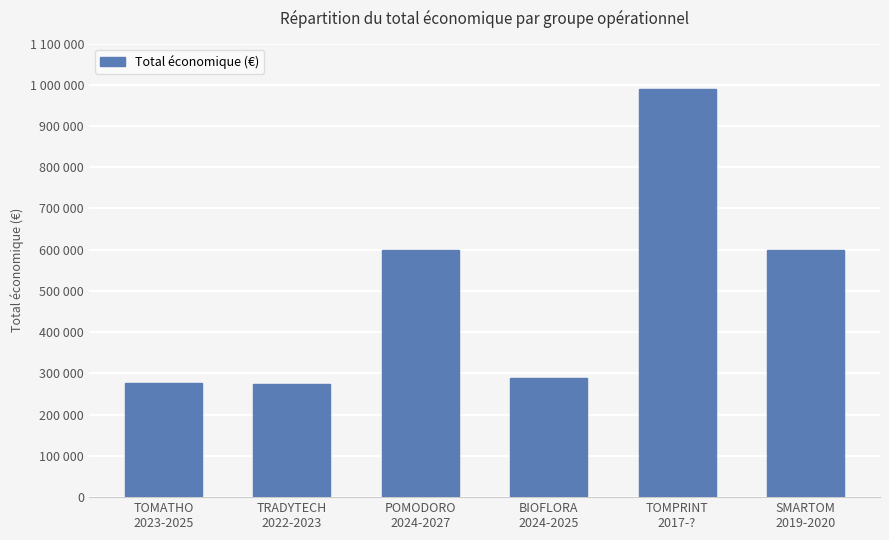

At which label does the data first exceed 599540?

TOMPRINT
2017-?